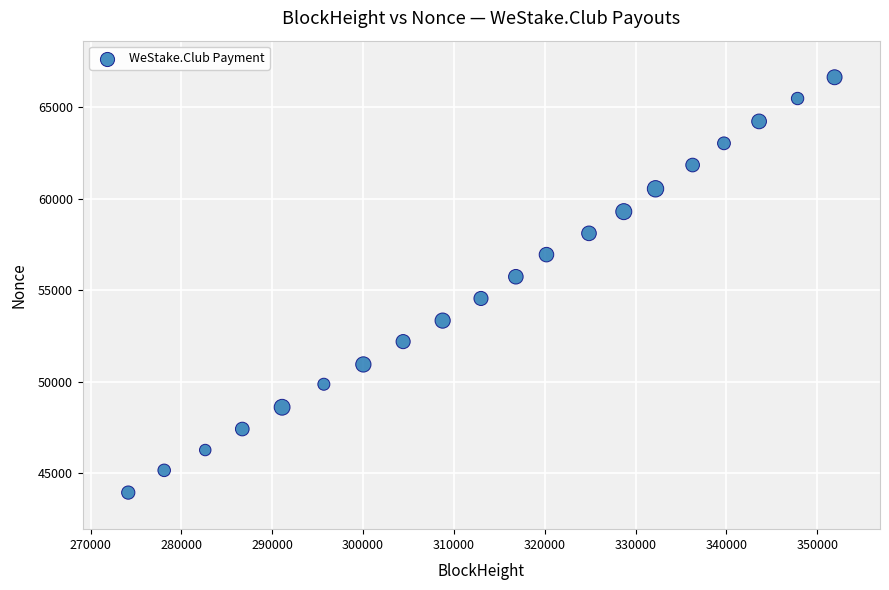

What Y value in the scatter plot is closest to 55286?

55733